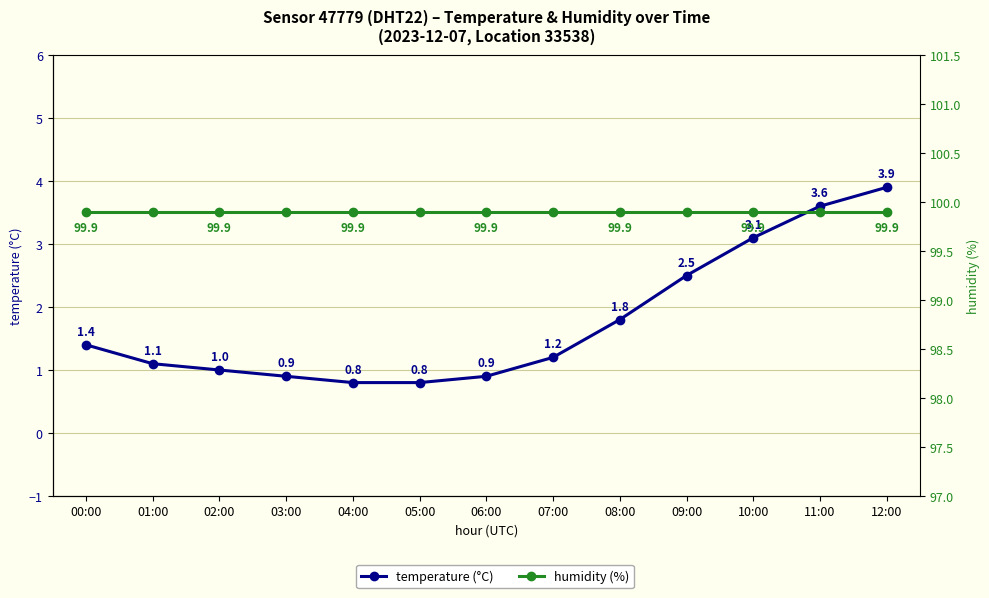

True or false: humidity (%) and temperature (°C) cross at least once.

False